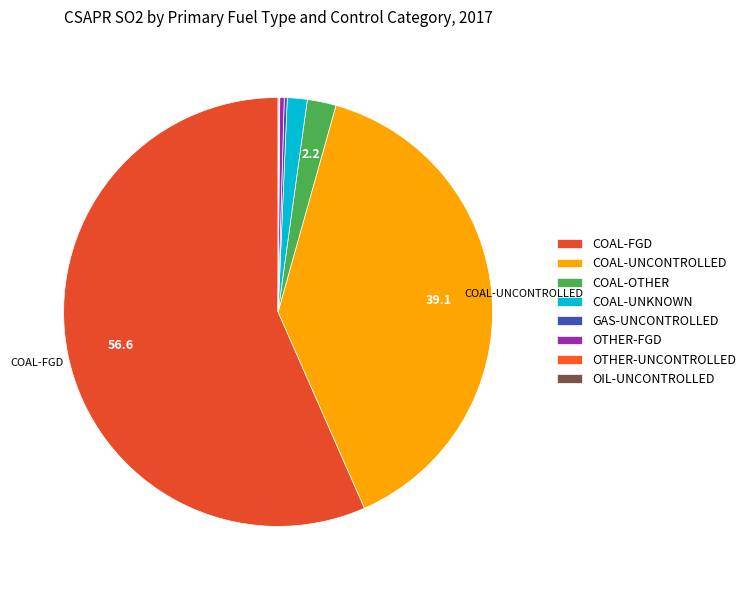

What percentage do COAL-UNCONTROLLED and OTHER-UNCONTROLLED together represent?

39.1%